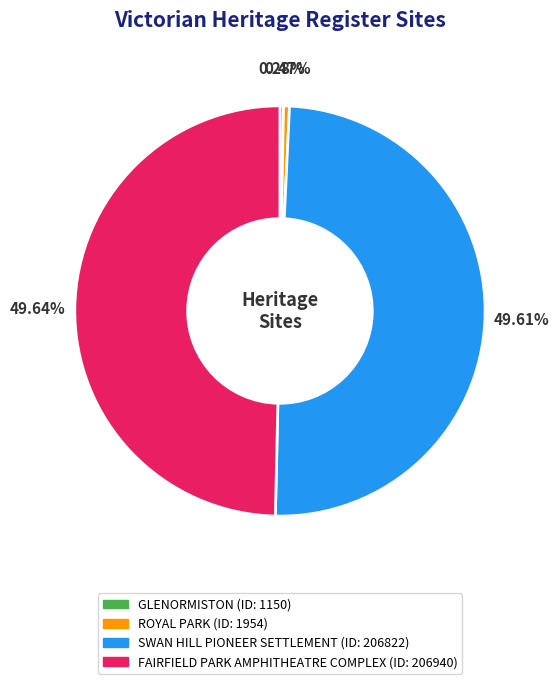

Is there any slice that represents more than half of the pie?

No